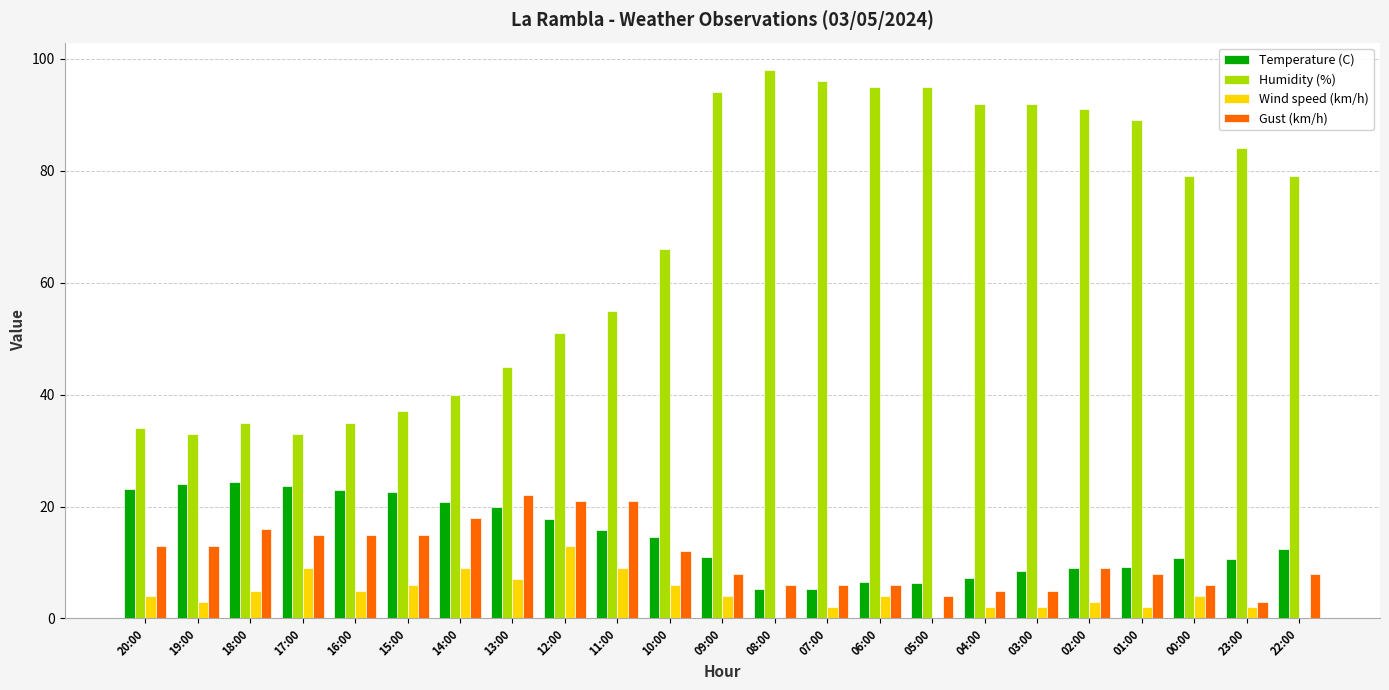

True or false: Humidity (%) has a value of 79.0 at 00:00.

True